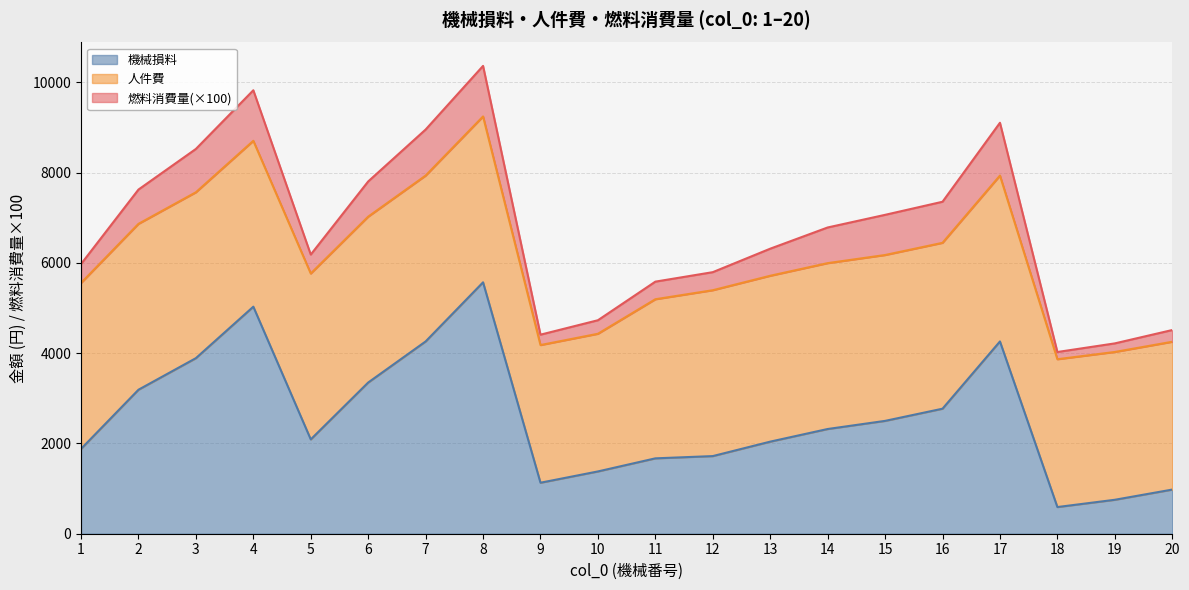

True or false: 機械損料 and 燃料消費量 intersect in this chart.

False